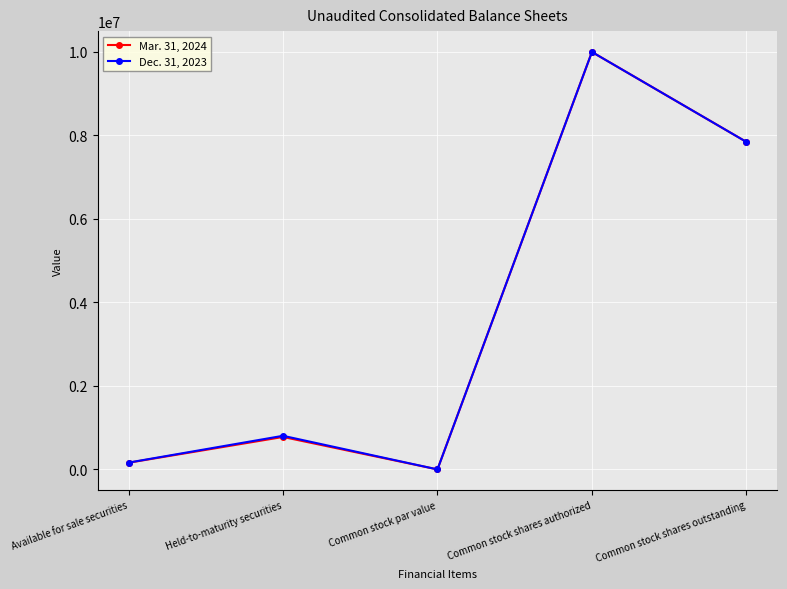

How many lines are shown in the chart?

2